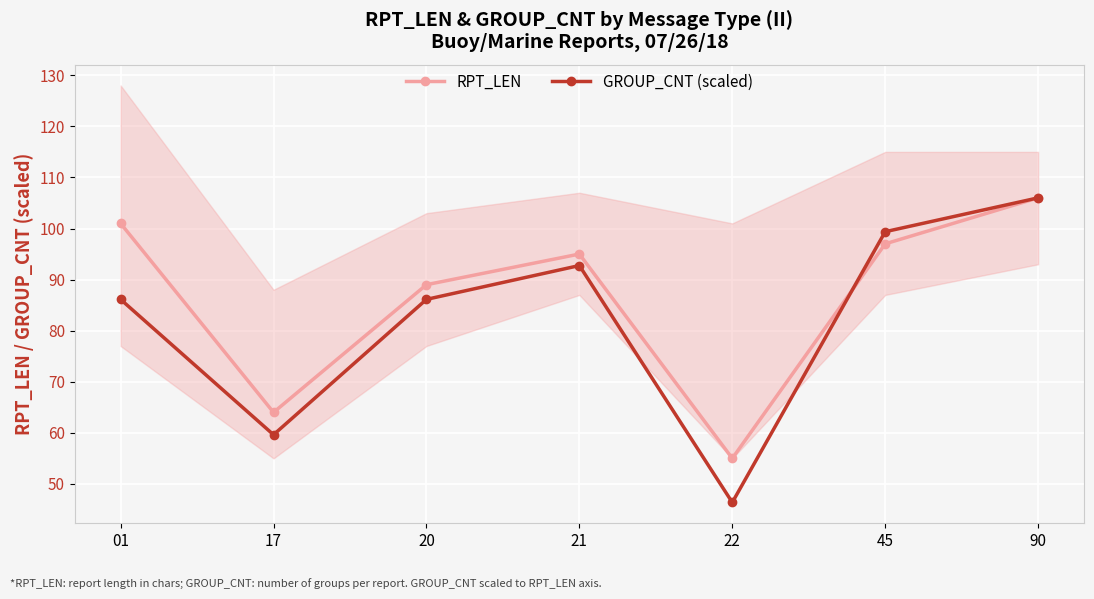

At which label does GROUP_CNT (scaled) first exceed 86?

01